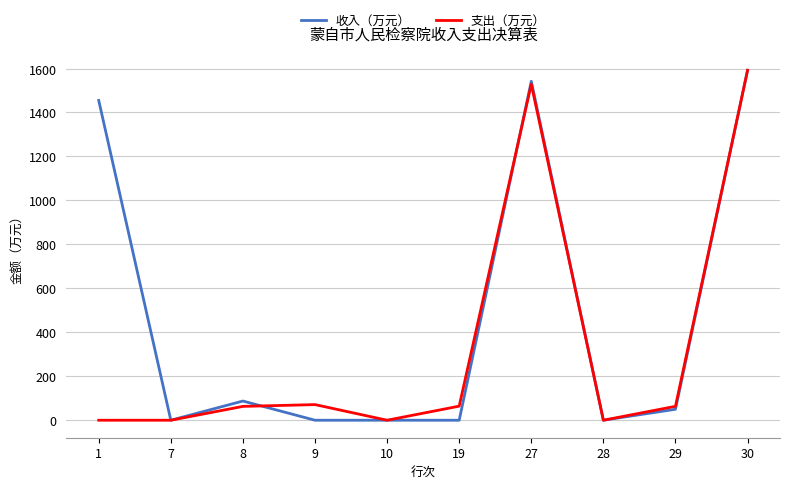

The value of 支出（万元） at 27 is 2700.0. True or false?

False